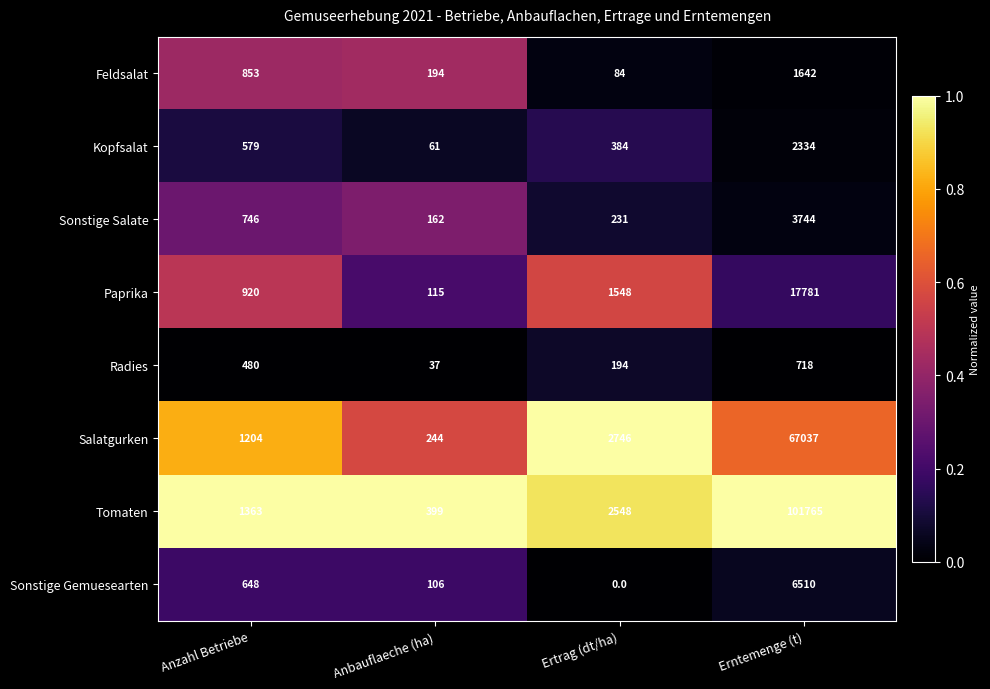

At which label is Kopfsalat closest to 1197?

Anzahl Betriebe